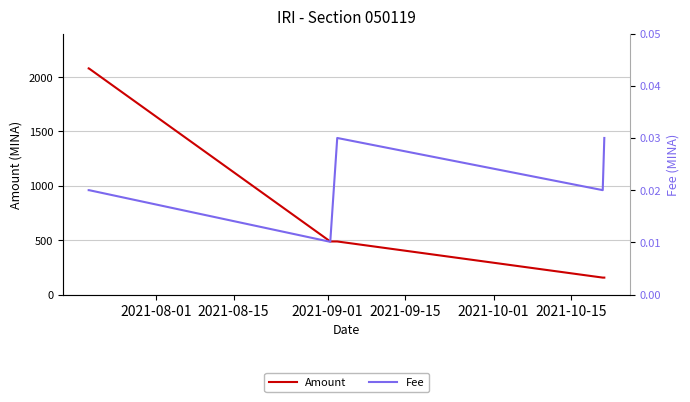

True or false: Amount and Fee intersect in this chart.

False